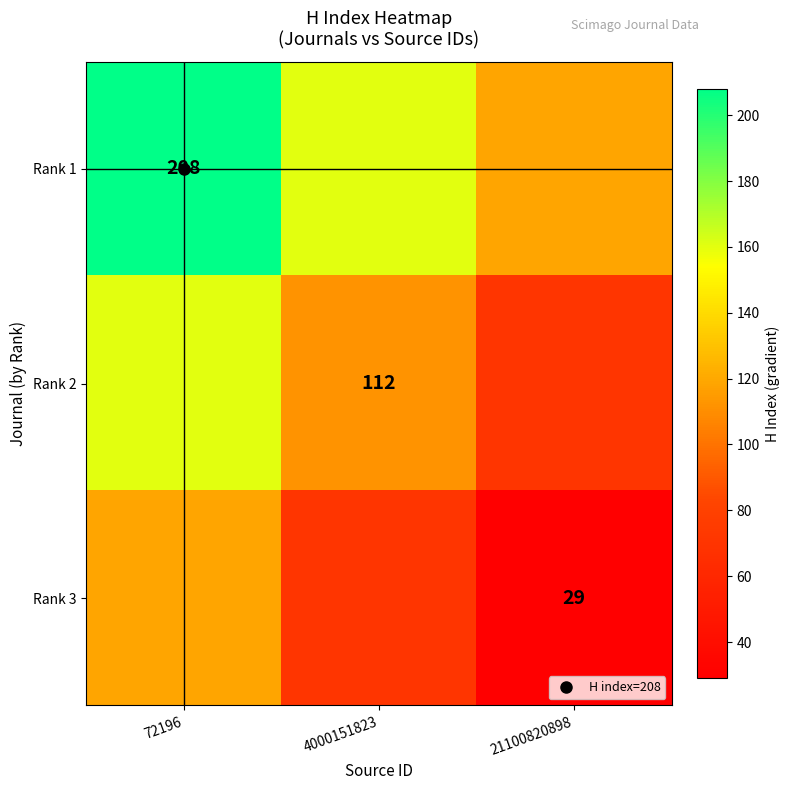

Between 72196 and 21100820898, which series saw the biggest shift?

Rank 1